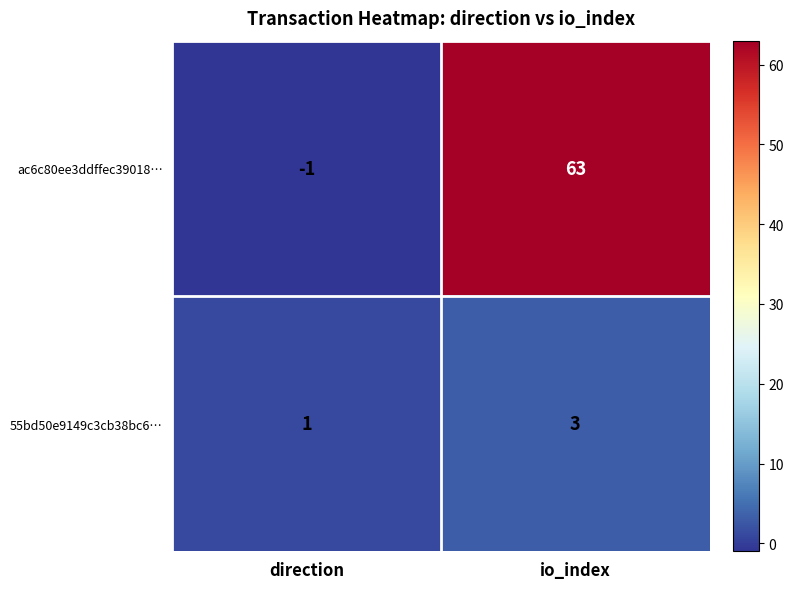

What is the sum of the ac6c80ee3ddffec39018… values at io_index and direction?

62